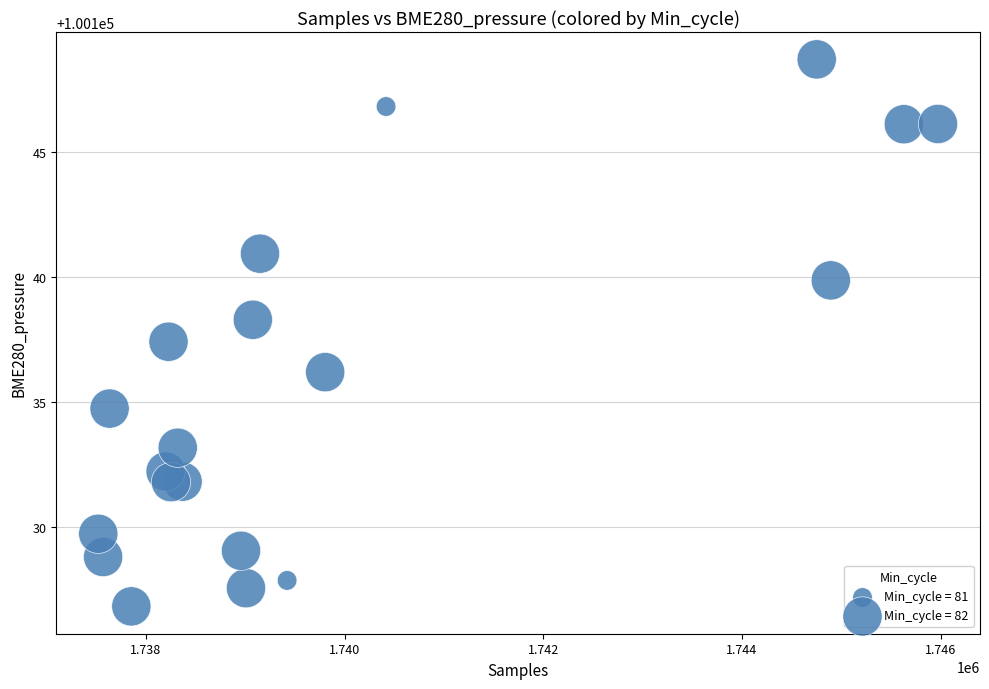

What is the range of Y values (max minus min)?

21.9